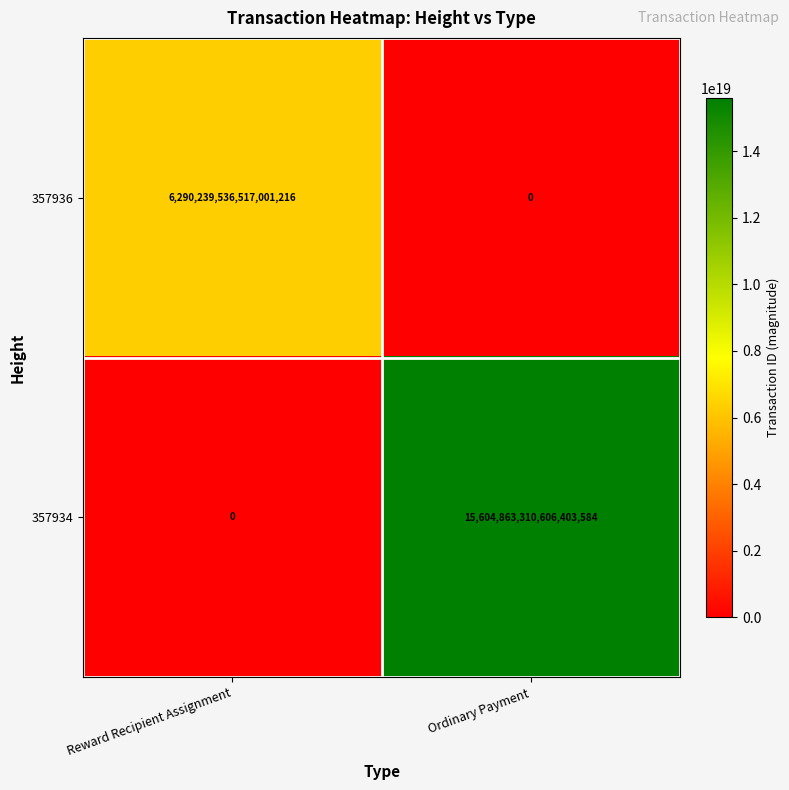

Which series has the widest spread of values?

357934